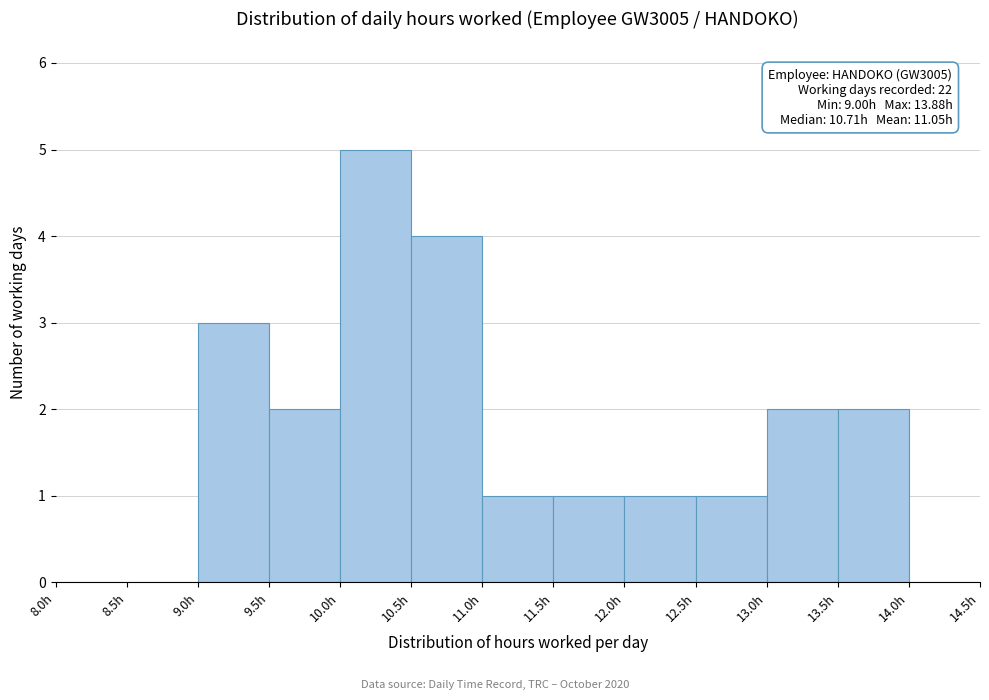

Which range on the x-axis has the tallest bar?

10.0 to 10.5